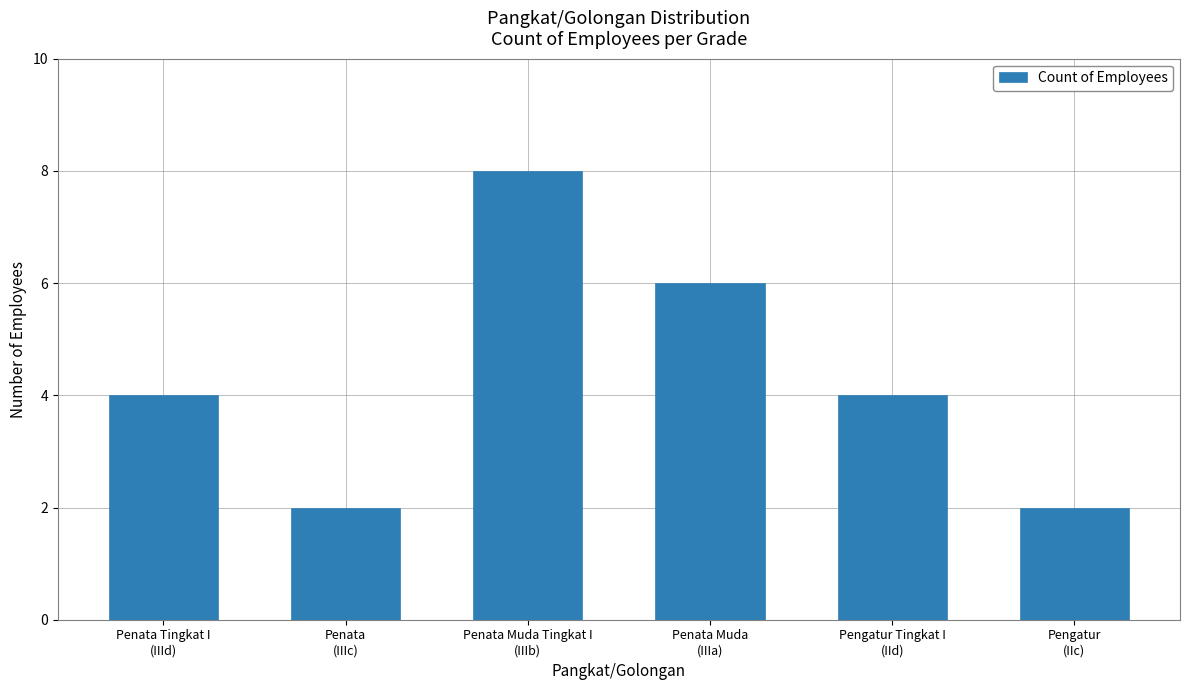

What is the value of the 6th bar from the left?

2